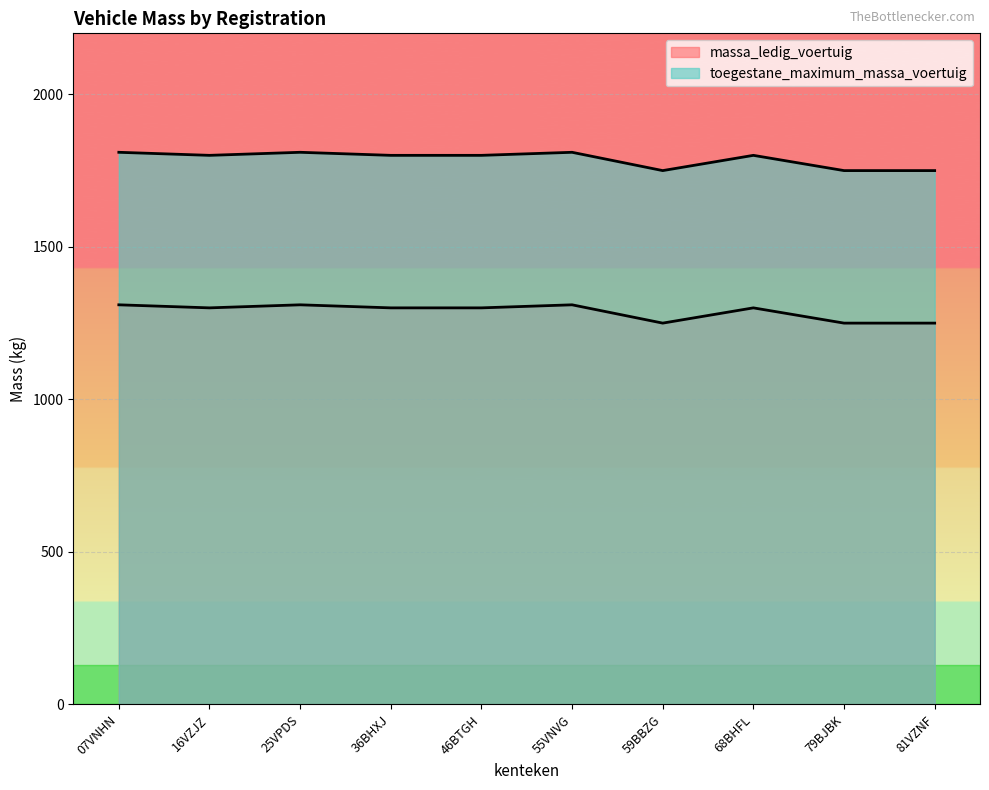

What is the label of the 2nd point from the left?

16VZJZ